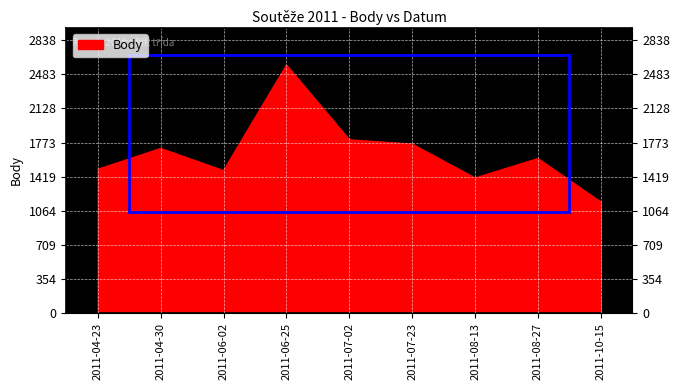

What is the average value?

1667